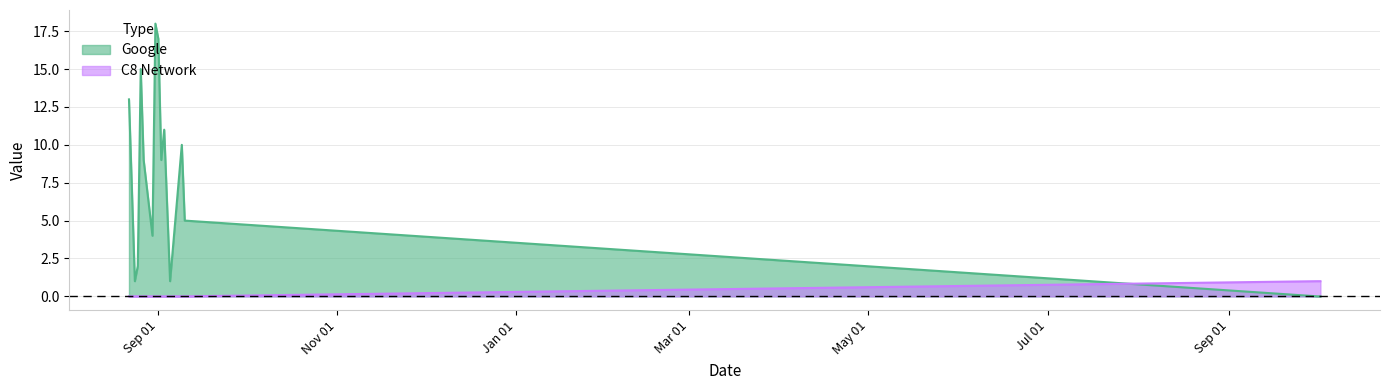

How many interior local valleys does the Google series have?

4